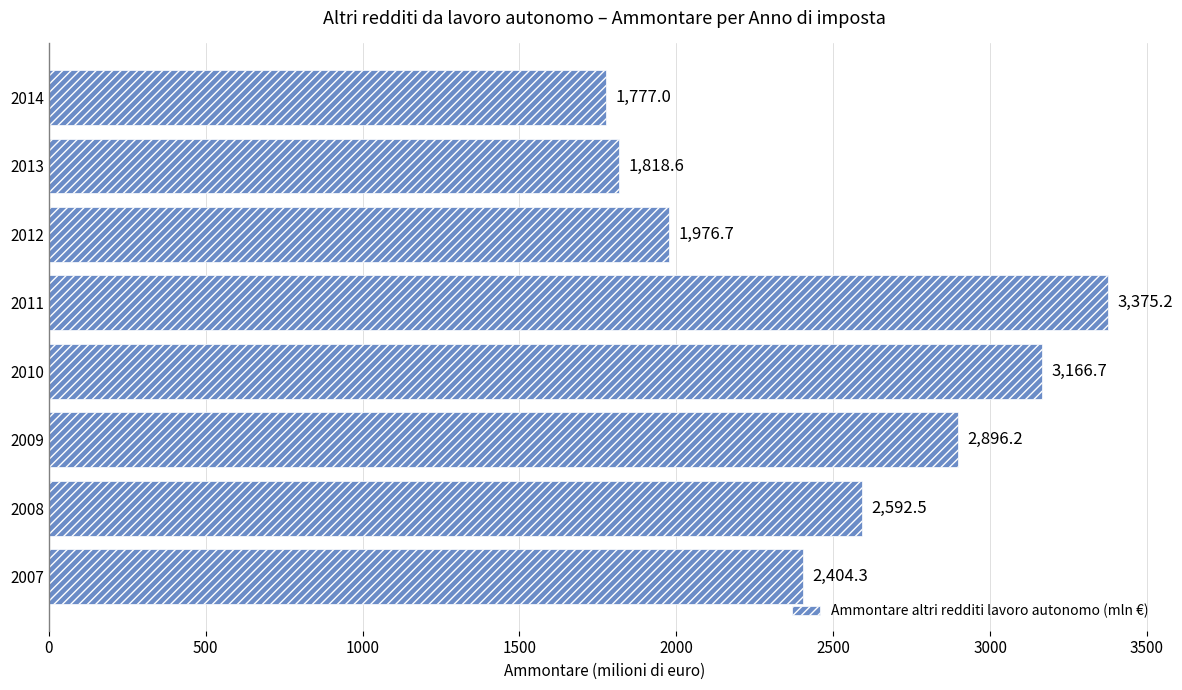

The value at 2014 is 1777.0. True or false?

True